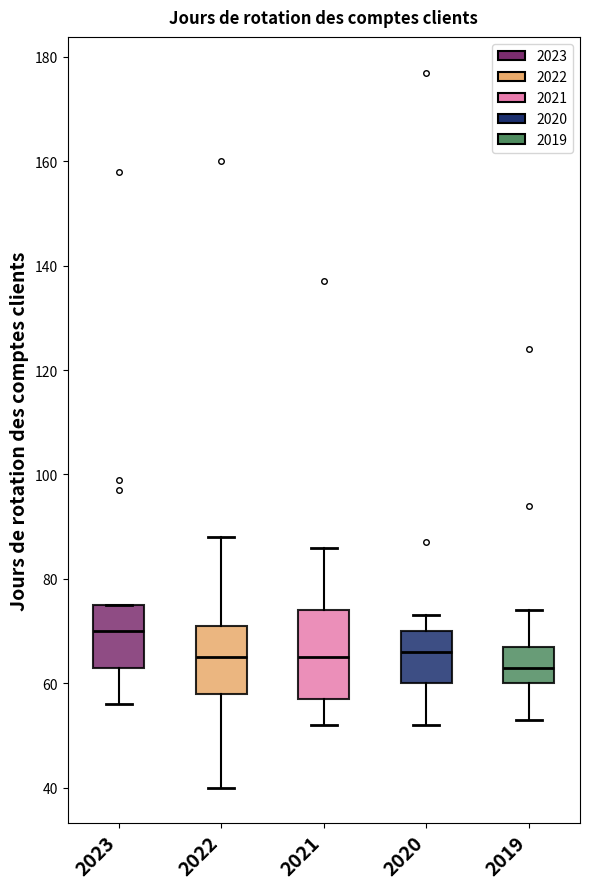

Reading left to right, transcribe this box plot: for each box, give where its median line is, the range the box spans, and where its two whiskers end, as read against the y-axis. The values are not printed on the chart, so give them approximately, as read against the axis.

2023: median 70, box 64 to 76, whiskers 56 to 76
2022: median 66, box 58 to 72, whiskers 40 to 88
2021: median 66, box 58 to 74, whiskers 52 to 86
2020: median 66, box 60 to 70, whiskers 52 to 74
2019: median 64, box 60 to 68, whiskers 54 to 74